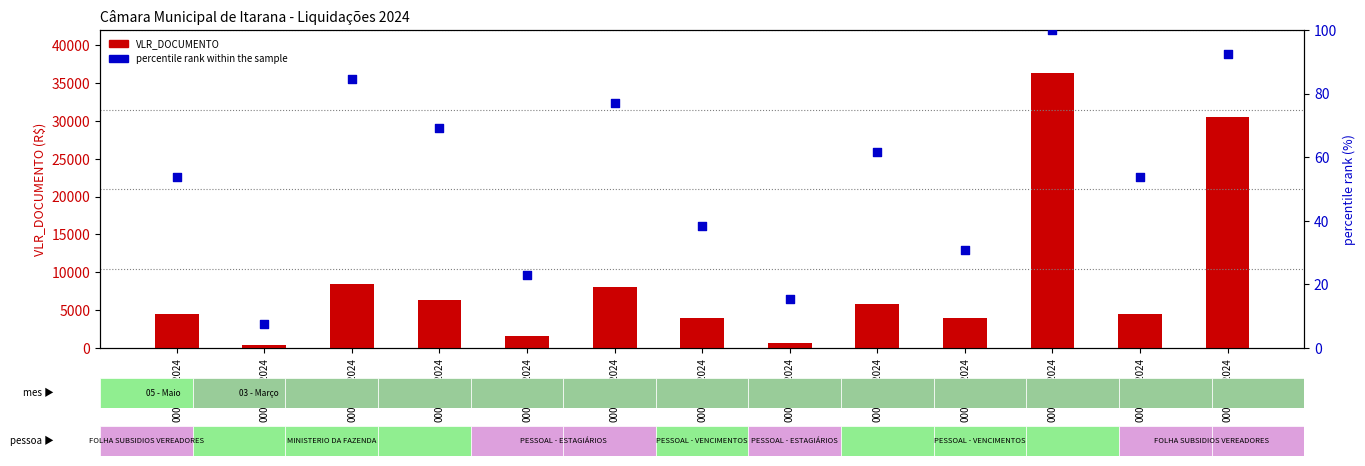

What are all the series names shown in the legend?

VLR_DOCUMENTO, percentile rank within the sample